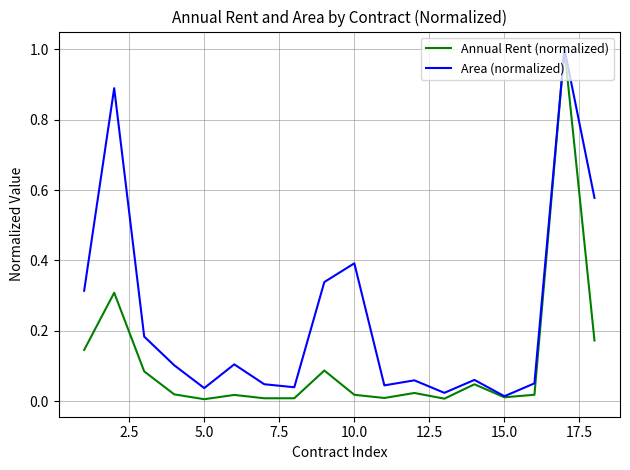

What are all the series names shown in the legend?

Annual Rent (normalized), Area (normalized)